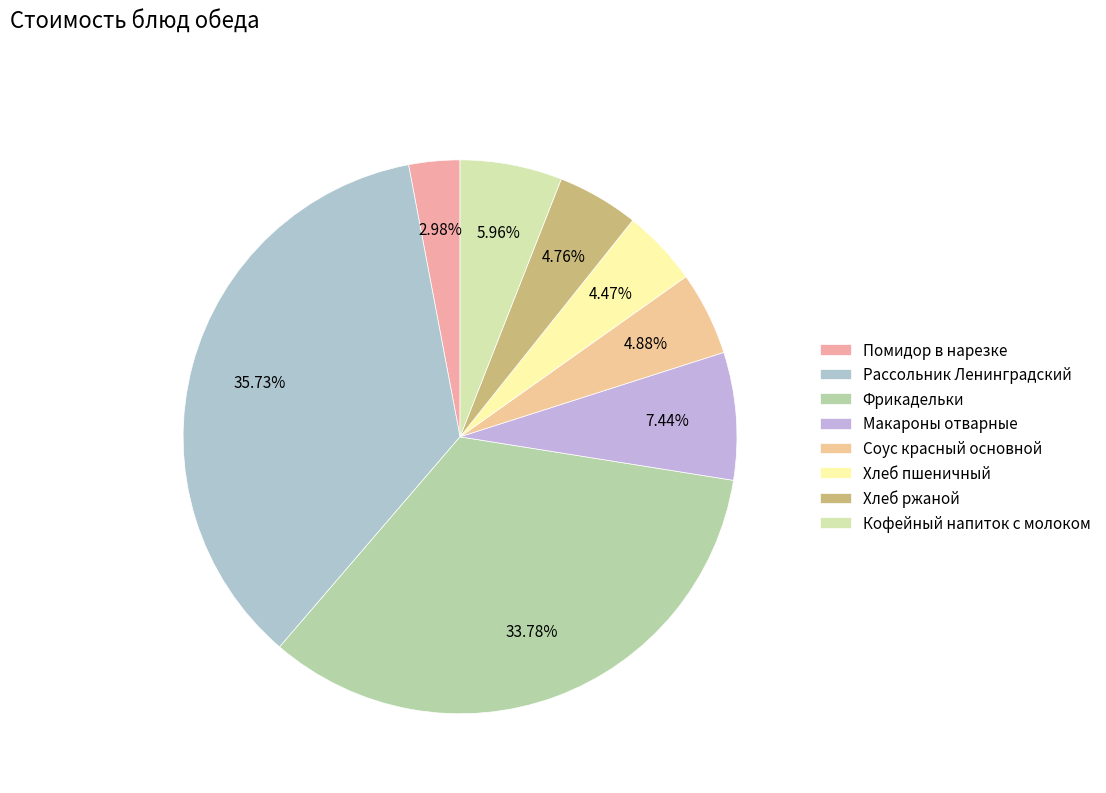

How many slices are in this pie chart?

8